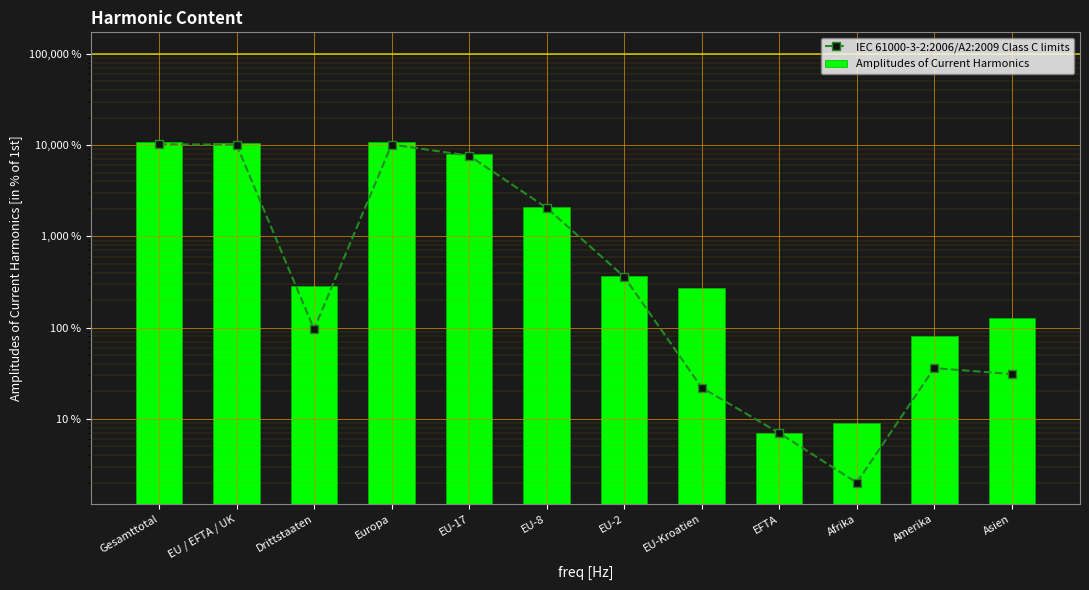

What is the difference between the maximum and minimum values in the Amplitudes of Current Harmonics series?

10890